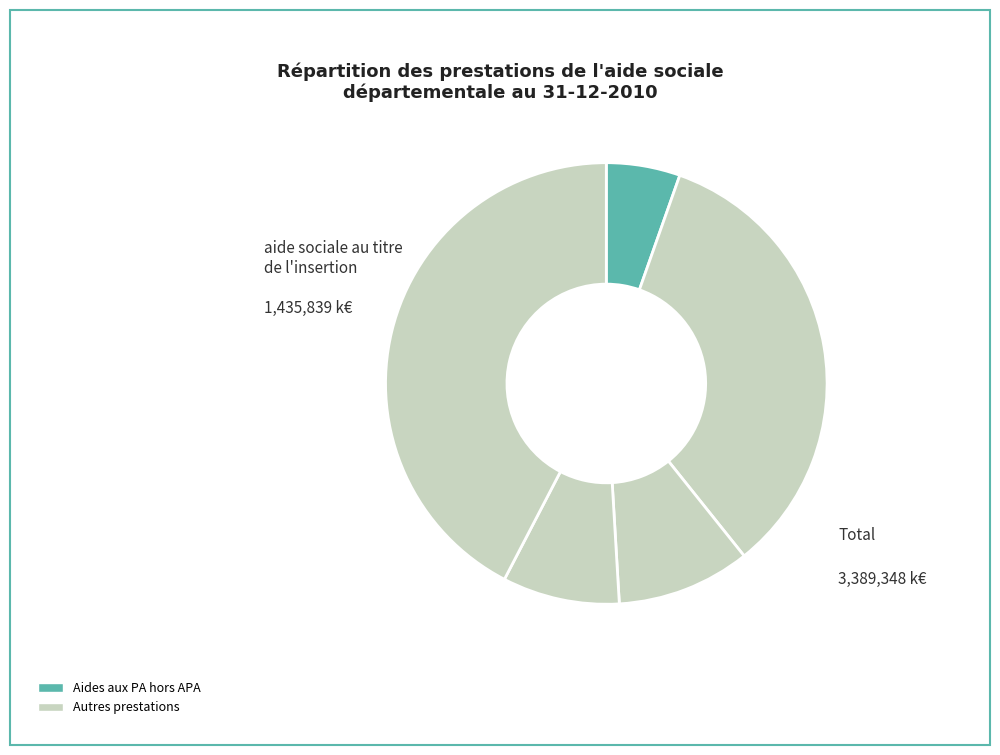

Is there any slice that represents more than half of the pie?

No